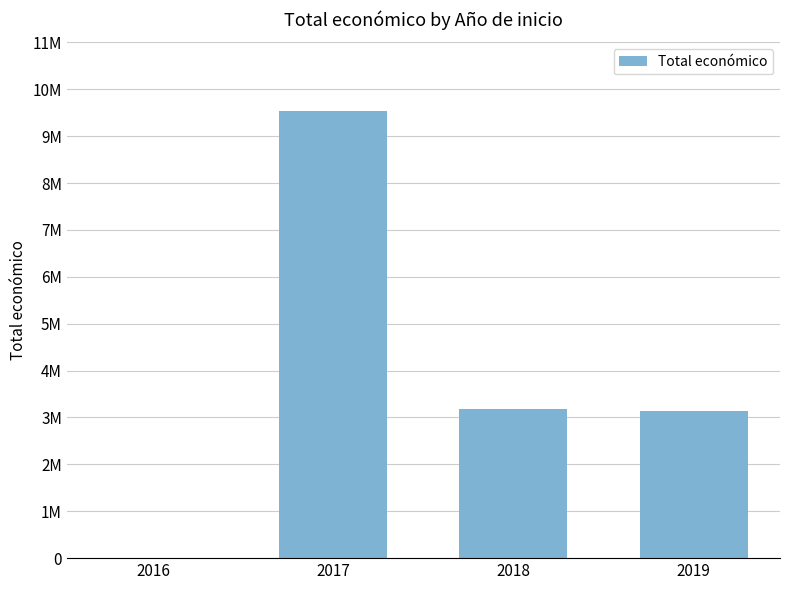

What is the maximum value shown in the chart?

9534022